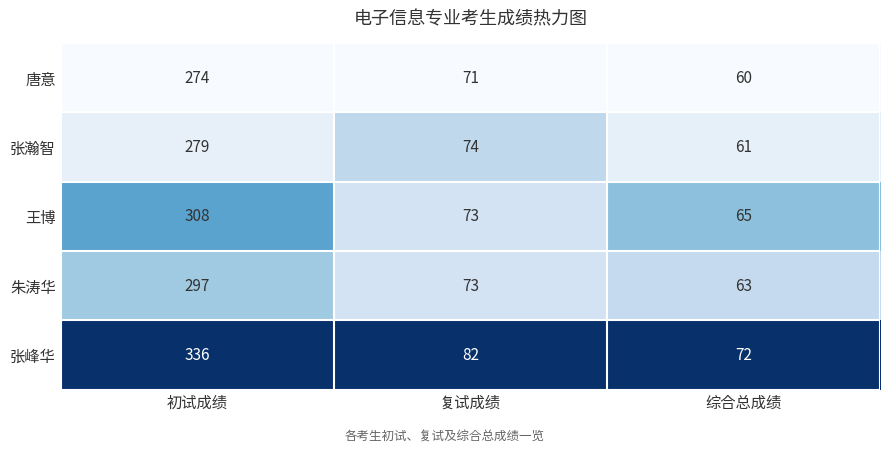

Reading right to left, transcribe all the data shown in this chart.

唐意: 60	71	274
张瀚智: 61	74	279
王博: 65	73	308
朱涛华: 63	73	297
张峰华: 72	82	336